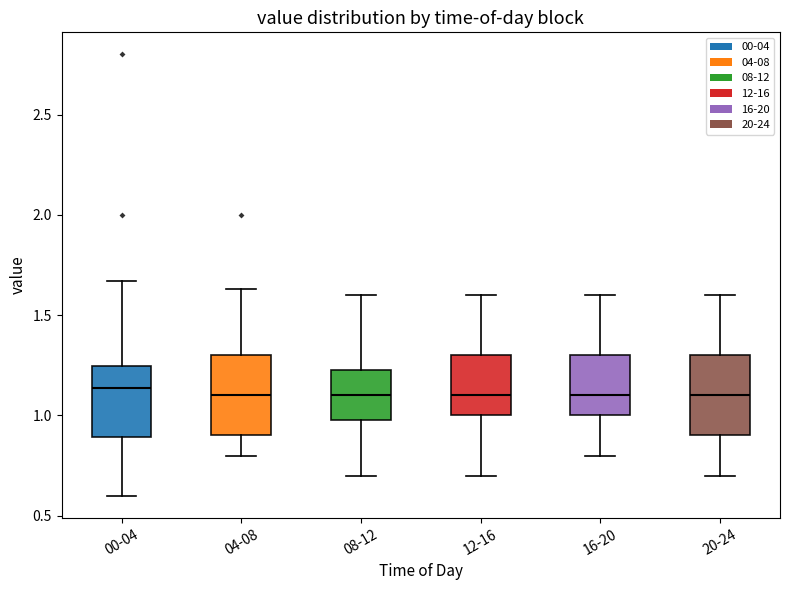

Where is the upper edge of the box for 20-24 on the y-axis? The values are not printed on the chart, so give them approximately, as read against the axis.

1.30